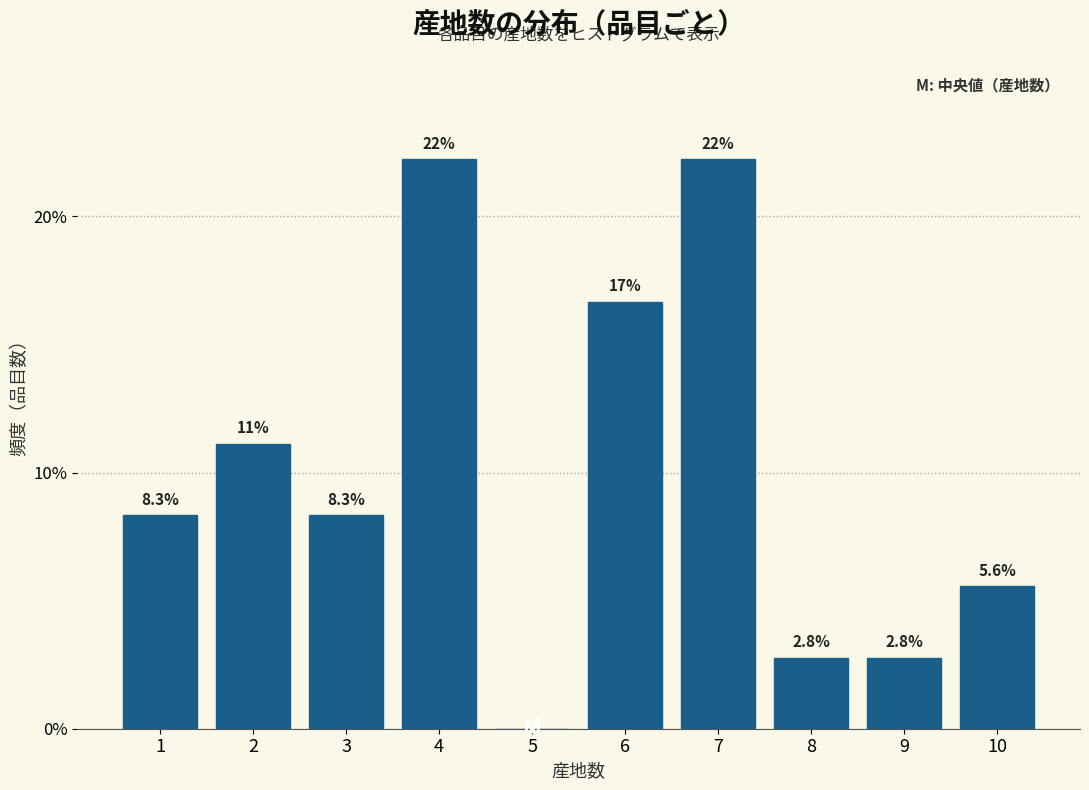

Reading left to right, extract all data points from this chart.

1=8.3	2=11.1	3=8.3	4=22.2	5=0.0	6=16.7	7=22.2	8=2.8	9=2.8	10=5.6